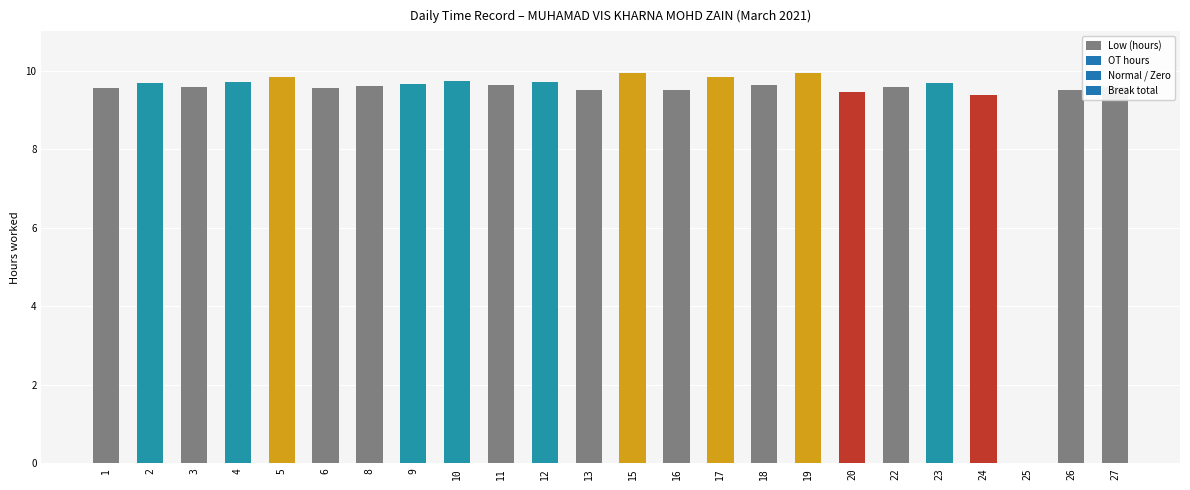

Approximately how many times larger is the value at 6 compared to 17?

1.0